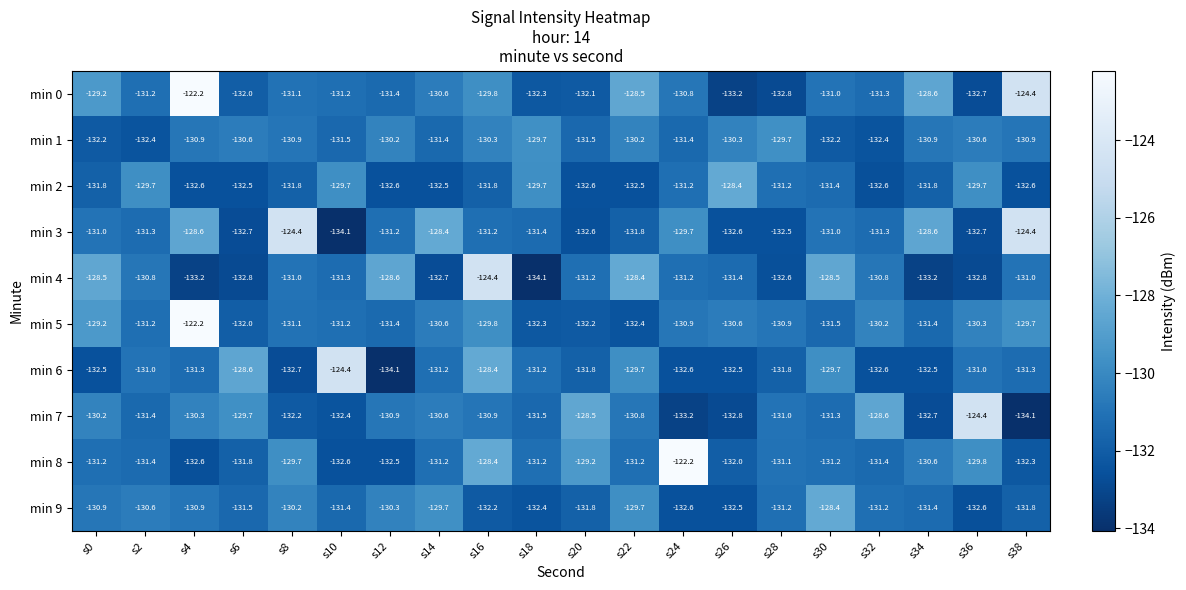

The min 1 series shows -131.4 at s24. True or false?

True